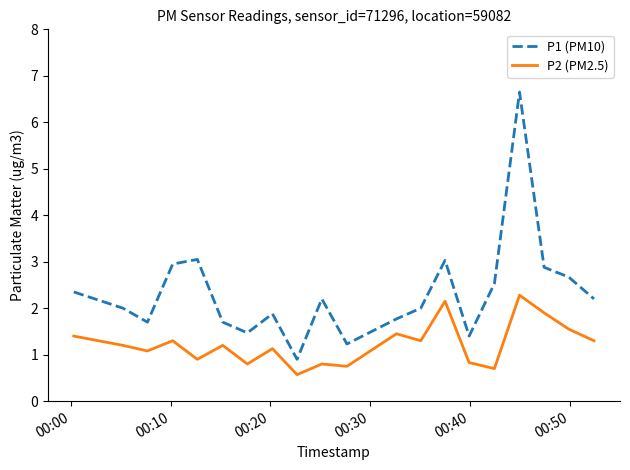

What is the sum of all P2 (PM2.5) values?

24.6